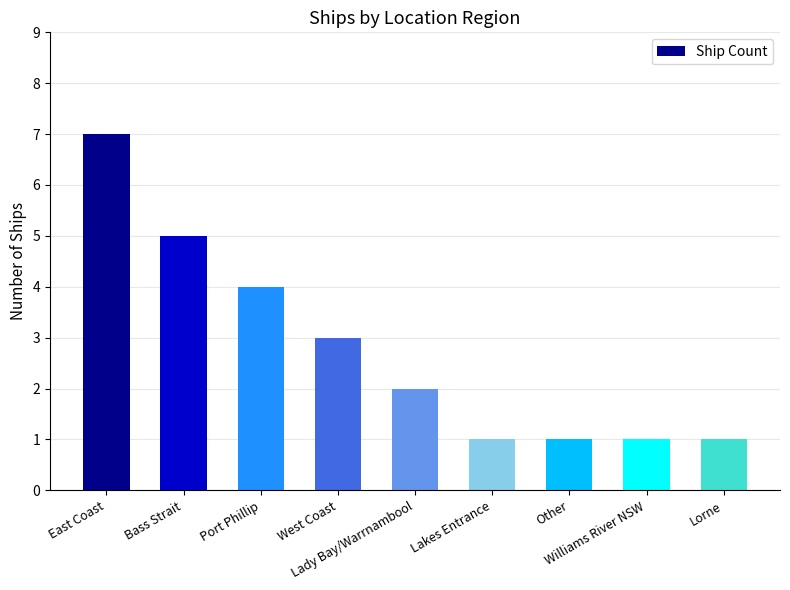

What is the greatest value displayed?

7